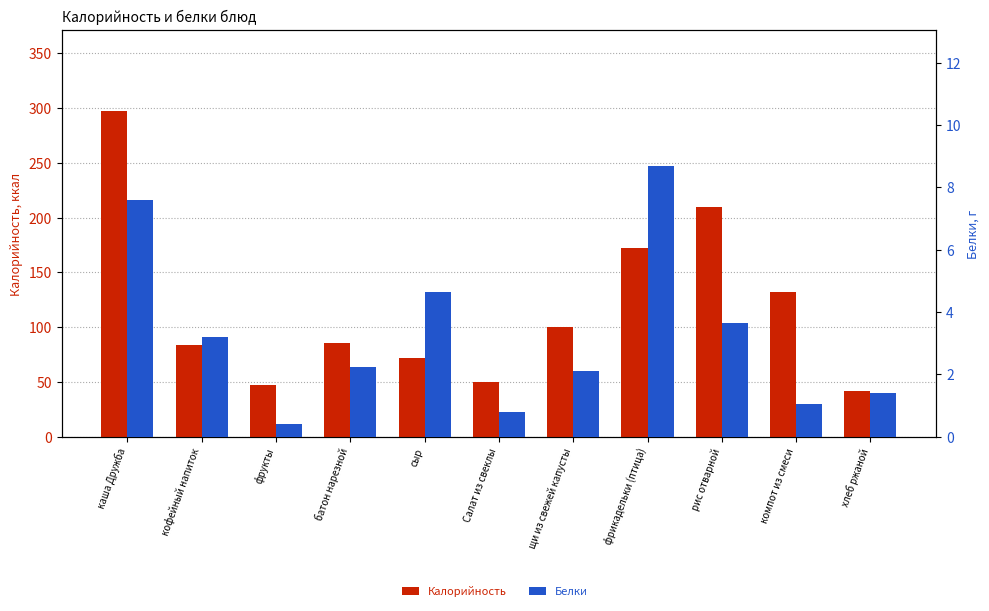

What is the label of the 5th bar from the right?

щи из свежей капусты